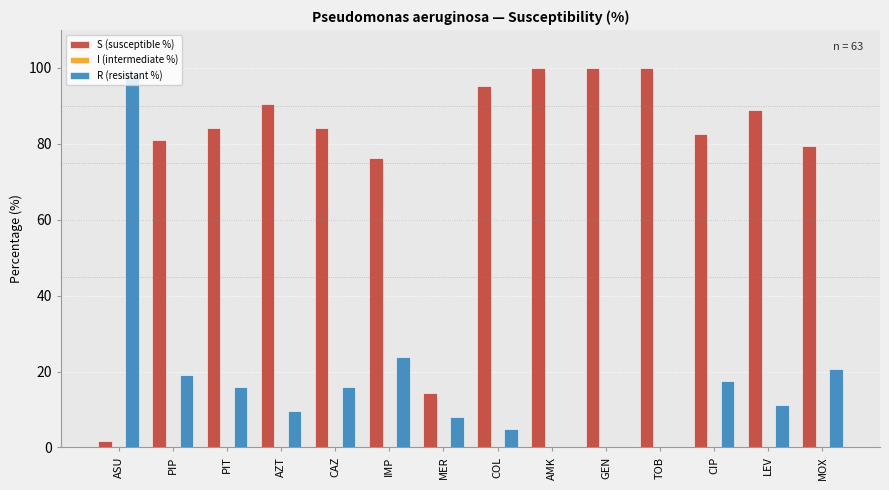

Where is S (susceptible %) nearest to the value 50?

IMP